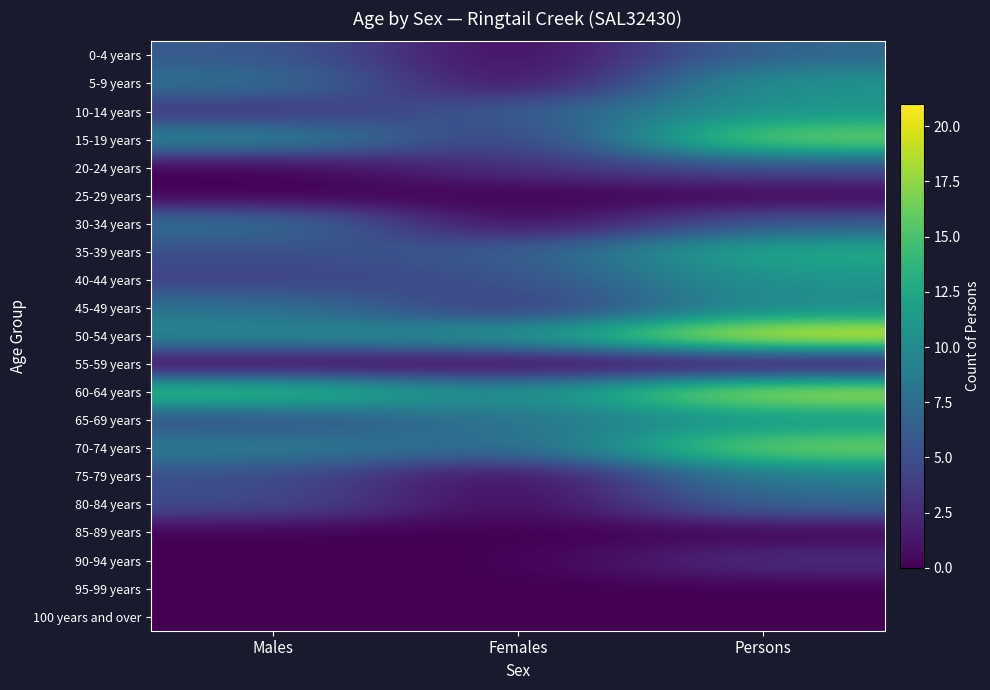

What is the difference between the highest and lowest values at Males?

15